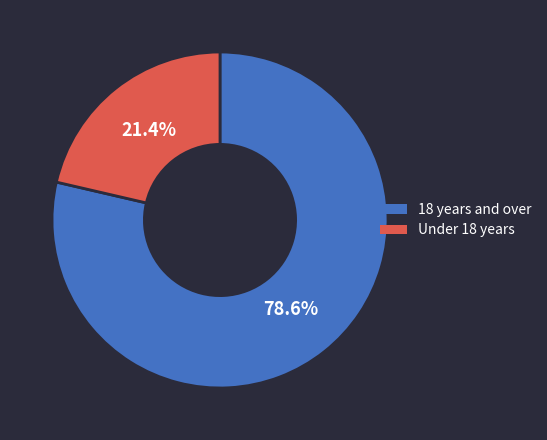

Is 18 years and over the majority of the pie?

Yes